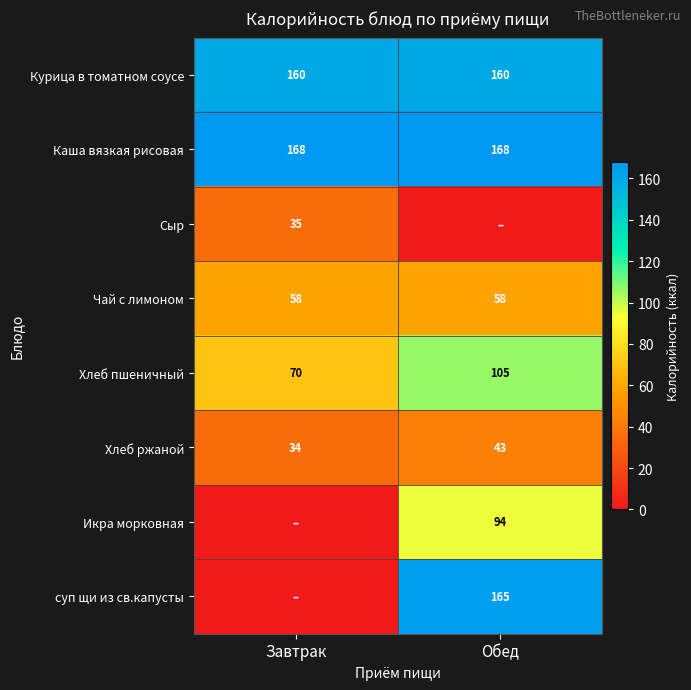

What is the lowest value of the Курица в томатном соусе series?

160